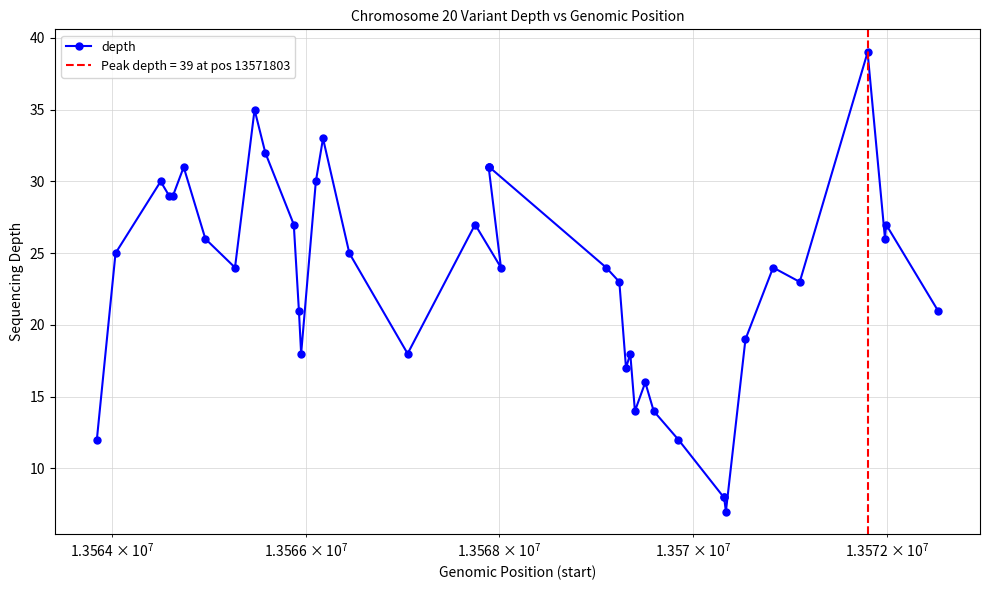

What is the minimum value shown in the chart?

7